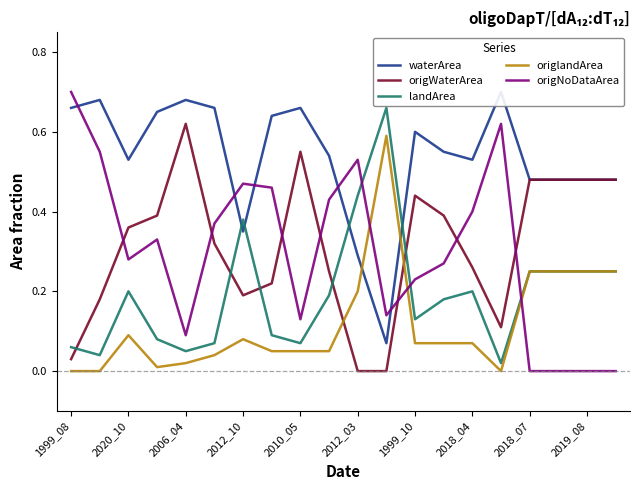

The value of origWaterArea at 2018_04 is 0.1. True or false?

False